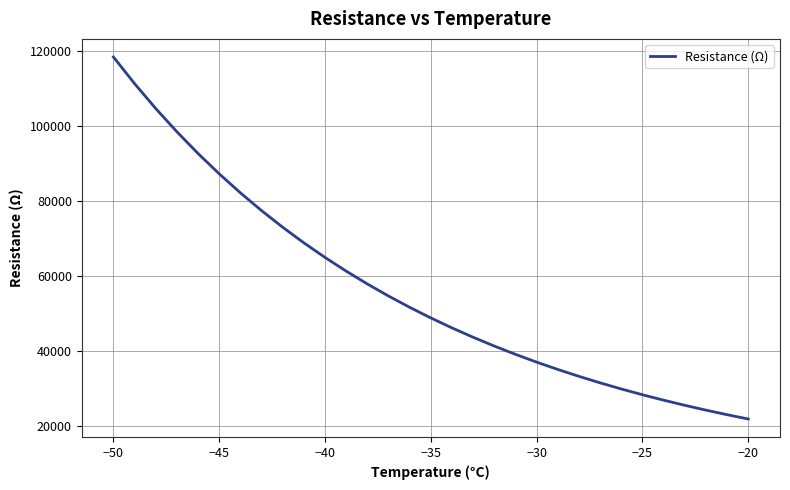

What is the smallest value displayed?

21980.7